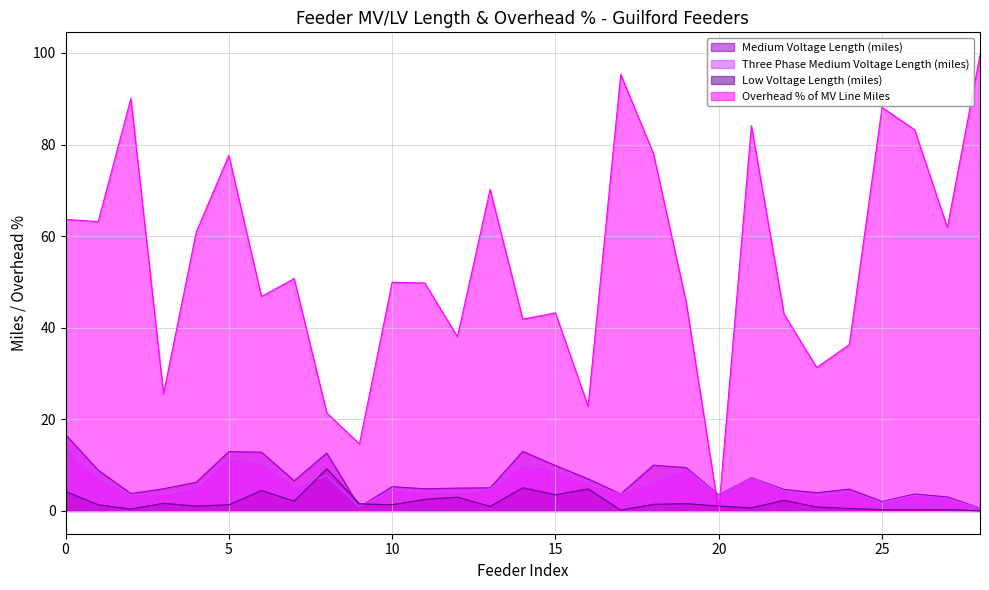

Reading left to right, what are all the values shown in this chart?

Medium Voltage Length (miles): 0=16.7	1=8.9	2=3.8	3=4.8	4=6.3	5=12.9	6=12.8	7=6.6	8=12.6	9=0.9	10=5.3	11=4.8	12=5.0	13=5.0	14=13.0	15=9.9	16=7.0	17=3.7	18=10.0	19=9.5	20=3.5	21=7.3	22=4.7	23=4.0	24=4.8	25=2.1	26=3.7	27=3.1	28=0.6
Three Phase Medium Voltage Length (miles): 0=13.6	1=7.2	2=3.6	3=3.5	4=4.9	5=11.5	6=10.6	7=5.1	8=7.7	9=0.9	10=4.6	11=4.1	12=3.9	13=4.7	14=10.0	15=9.0	16=5.9	17=3.7	18=6.4	19=9.1	20=3.4	21=7.3	22=4.4	23=3.3	24=4.2	25=1.8	26=3.4	27=2.7	28=0.6
Low Voltage Length (miles): 0=4.3	1=1.3	2=0.4	3=1.7	4=1.1	5=1.3	6=4.5	7=2.1	8=9.2	9=1.5	10=1.3	11=2.5	12=3.0	13=1.0	14=5.1	15=3.5	16=4.8	17=0.2	18=1.4	19=1.6	20=1.1	21=0.7	22=2.3	23=0.9	24=0.5	25=0.3	26=0.3	27=0.3	28=0.0
Overhead % of MV Line Miles: 0=63.7	1=63.2	2=90.1	3=25.6	4=60.8	5=77.6	6=46.8	7=50.7	8=21.4	9=14.6	10=49.9	11=49.8	12=38.0	13=70.2	14=41.9	15=43.2	16=22.9	17=95.3	18=78.1	19=45.7	20=0.0	21=84.1	22=43.0	23=31.3	24=36.3	25=88.1	26=83.2	27=61.9	28=99.5